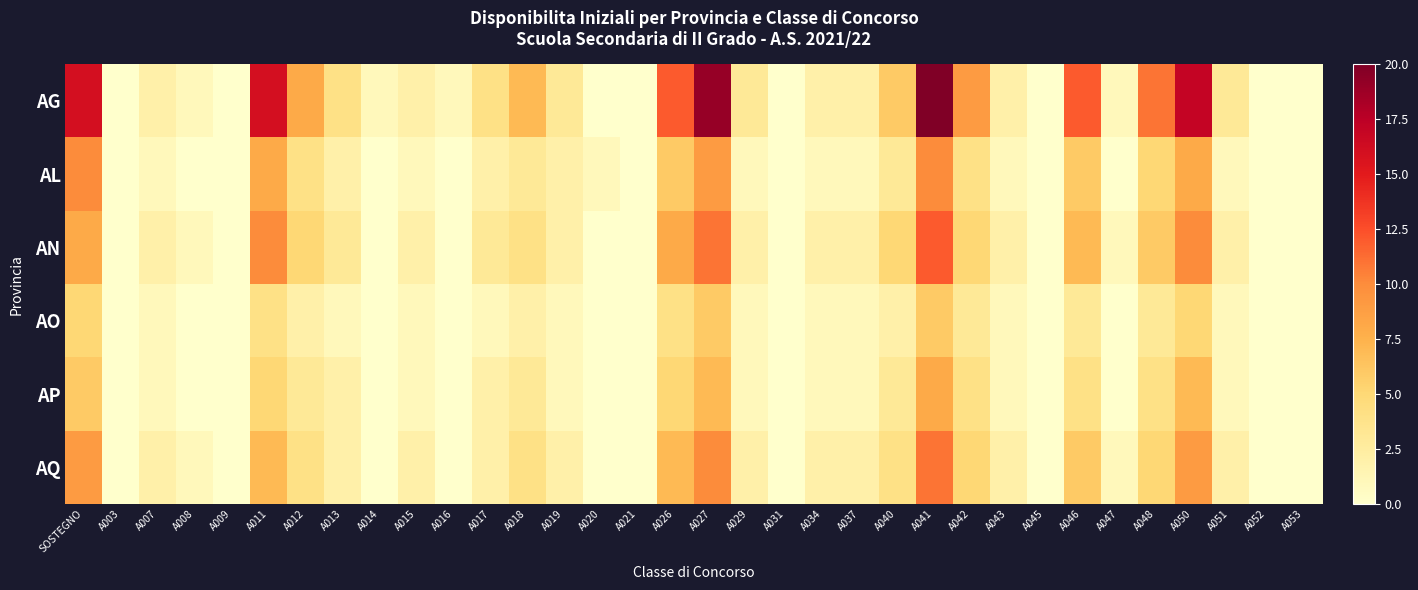

Rank the series at A051 from lowest to highest value.

AL, AO, AP, AN, AQ, AG